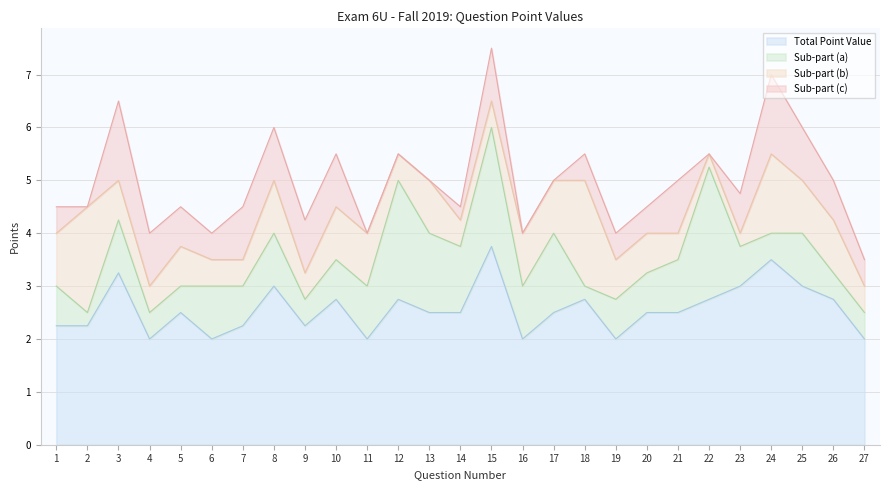

Reading right to left, list all the values displayed in this chart.

Sub-part (a): 0.5	0.5	1.0	0.5	0.8	2.5	1.0	0.8	0.8	0.2	1.5	1.0	2.2	1.2	1.5	2.2	1.0	0.8	0.5	1.0	0.8	1.0	0.5	0.5	1.0	0.2	0.8
Total Point Value: 2.0	2.8	3.0	3.5	3.0	2.8	2.5	2.5	2.0	2.8	2.5	2.0	3.8	2.5	2.5	2.8	2.0	2.8	2.2	3.0	2.2	2.0	2.5	2.0	3.2	2.2	2.2
Sub-part (b): 0.5	1.0	1.0	1.5	0.2	0.2	0.5	0.8	0.8	2.0	1.0	1.0	0.5	0.5	1.0	0.5	1.0	1.0	0.5	1.0	0.5	0.5	0.8	0.5	0.8	2.0	1.0
Sub-part (c): 0.5	0.8	1.0	1.5	0.8	0.0	1.0	0.5	0.5	0.5	0.0	0.0	1.0	0.2	0.0	0.0	0.0	1.0	1.0	1.0	1.0	0.5	0.8	1.0	1.5	0.0	0.5